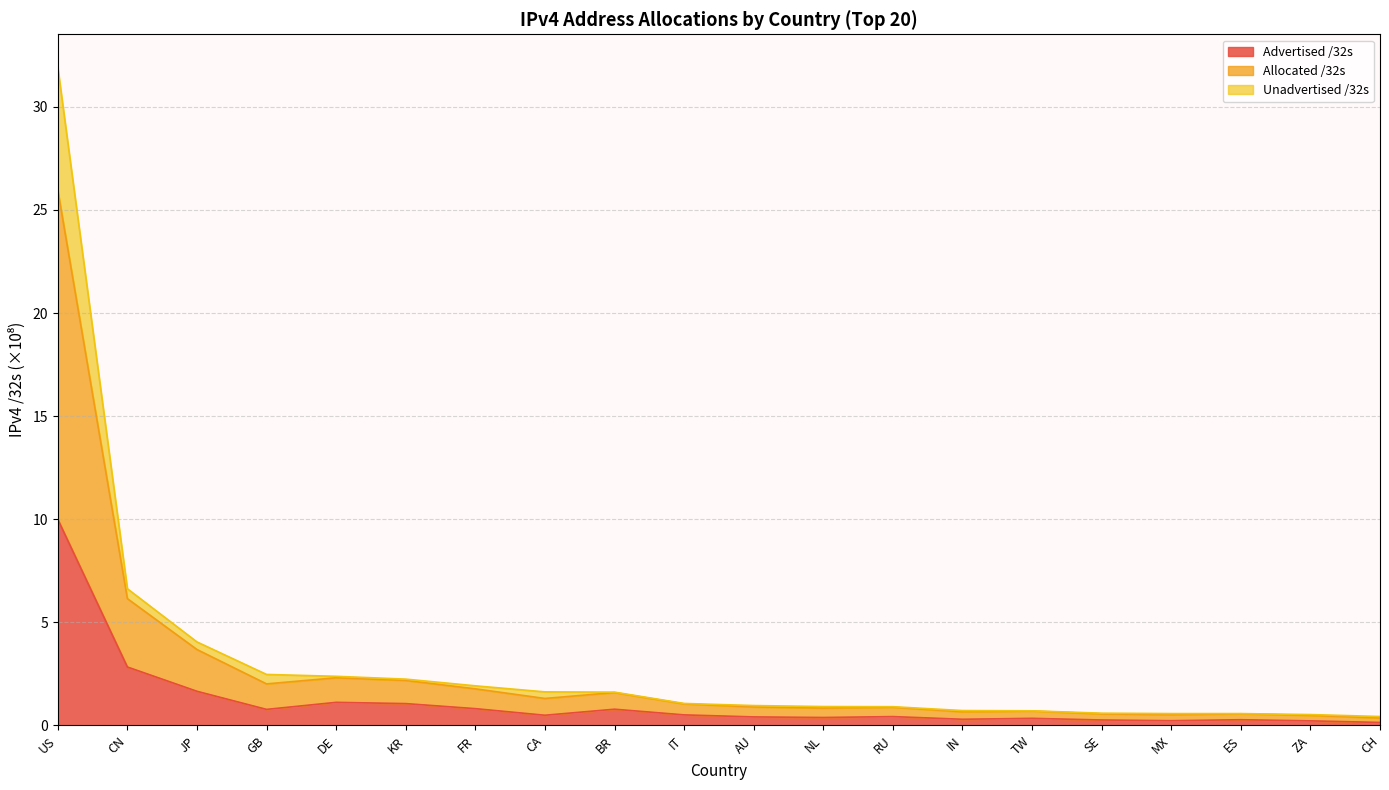

At which label is Advertised /32s closest to 5?

CN